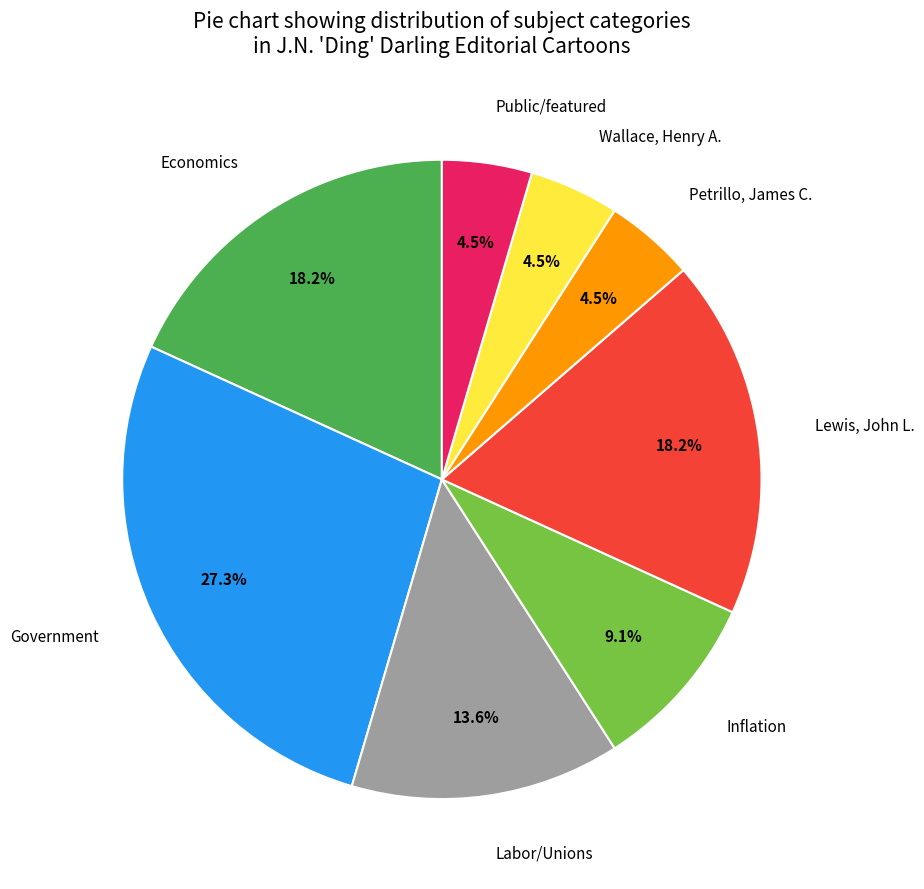

Which slice is the largest?

Government